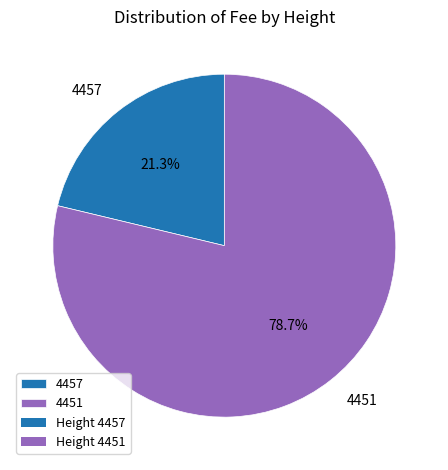

To the nearest percent, what percentage of the pie is 4457?

21%